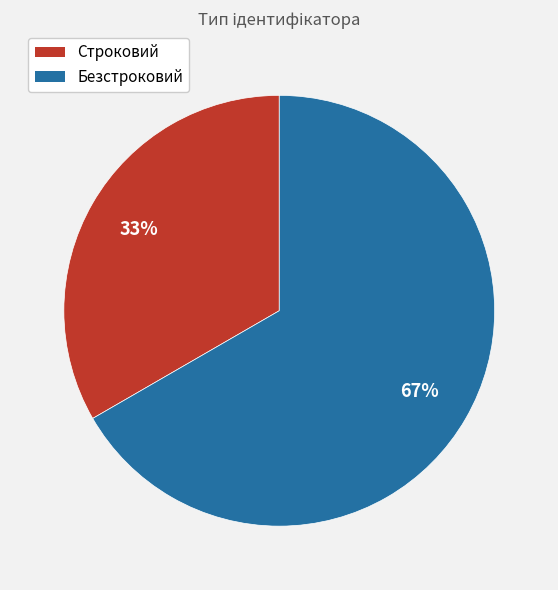

Combined, do Строковий and Безстроковий account for over 50%?

Yes